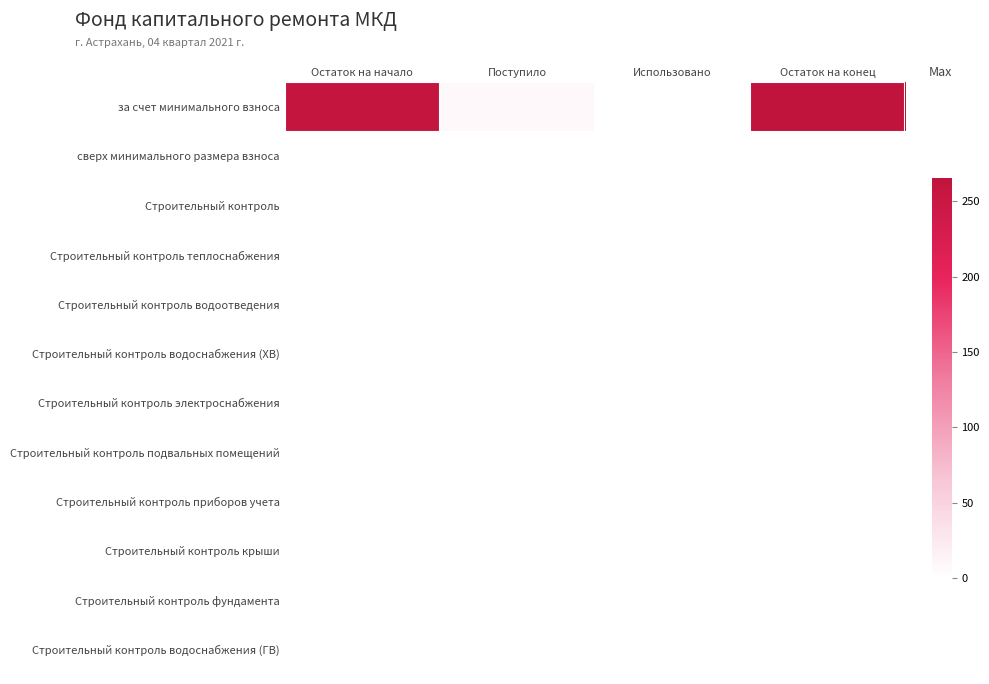

What is the spread (max minus min) of values at Поступило?

7.5